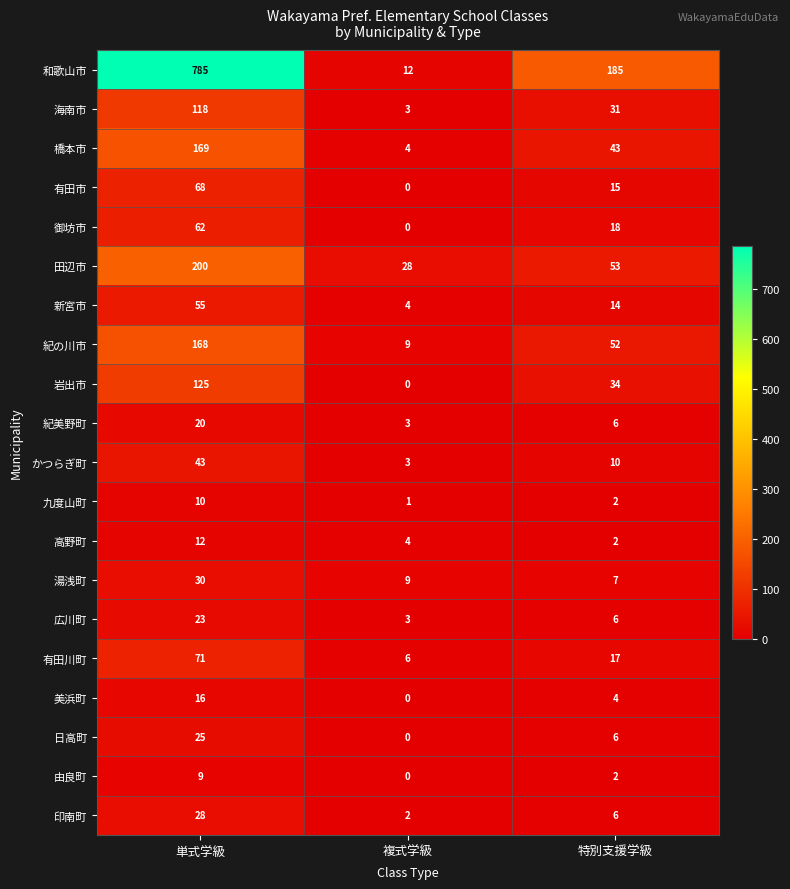

The 和歌山市 series shows 12 at 複式学級. True or false?

True